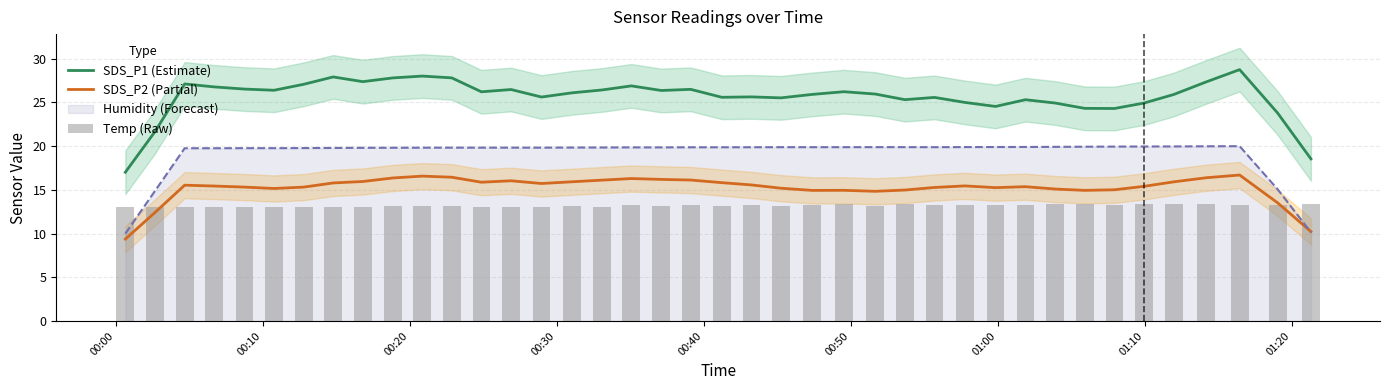

What is the minimum value for SDS_P2 (Partial)?

9.4